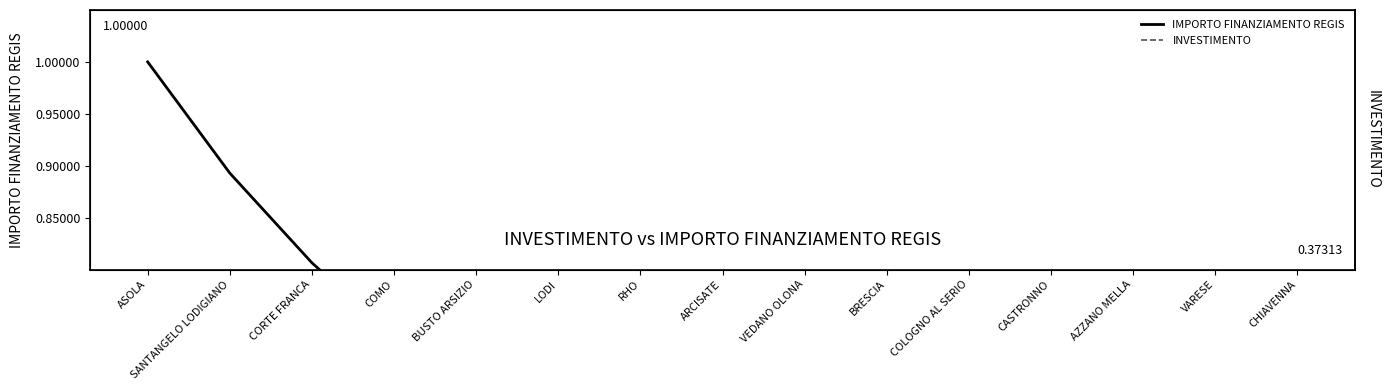

What is the label of the 3rd point from the left?

CORTE FRANCA